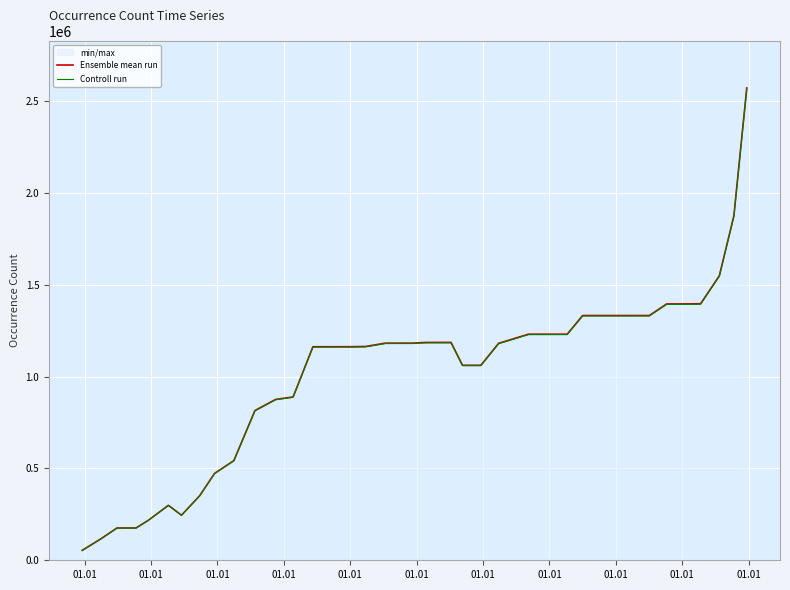

What is the average value of the Ensemble mean run series?

1021050.5